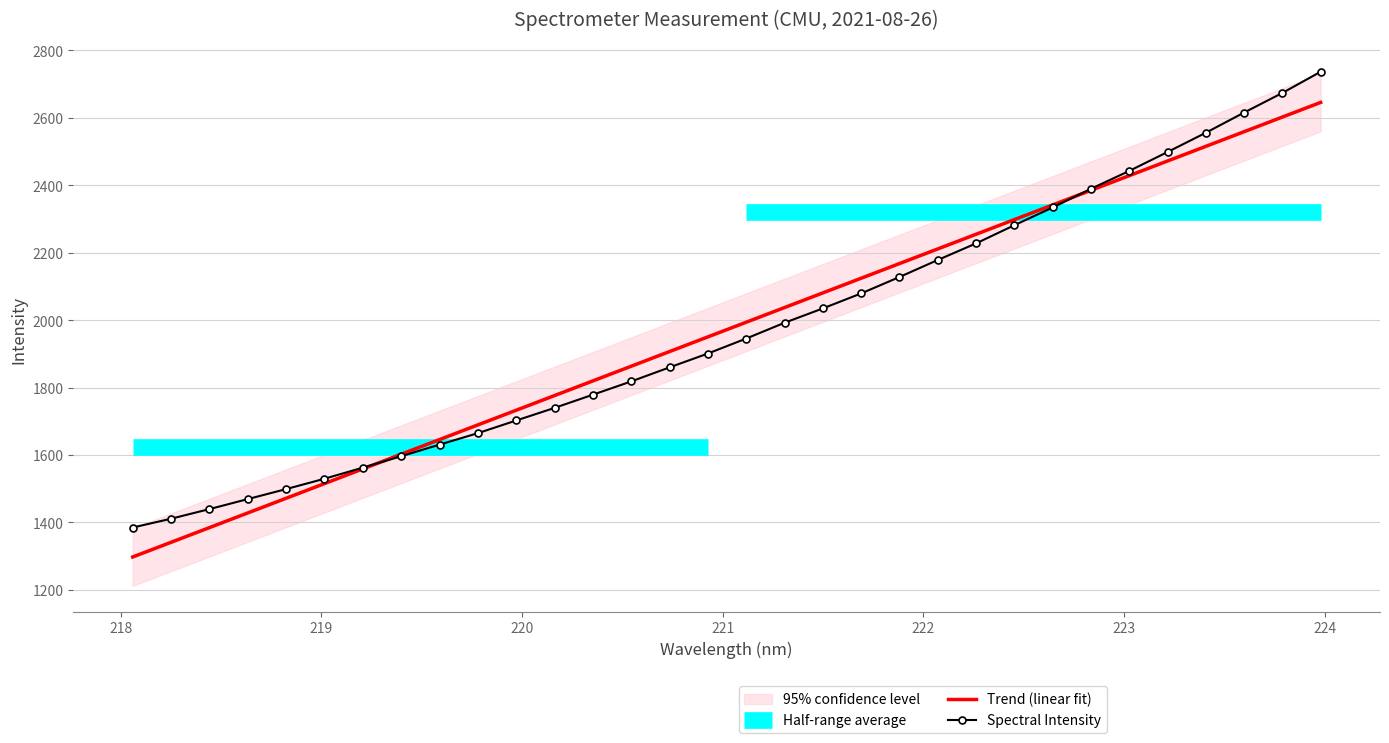

List the labels in order of value, smallest first.

218.0596, 218.2508, 218.442, 218.6332, 218.8244, 219.0156, 219.2067, 219.3979, 219.589, 219.7801, 219.9712, 220.1623, 220.3533, 220.5444, 220.7354, 220.9264, 221.1174, 221.3083, 221.4993, 221.6902, 221.8812, 222.0721, 222.263, 222.4538, 222.6447, 222.8355, 223.0264, 223.2172, 223.408, 223.5987, 223.7895, 223.9802